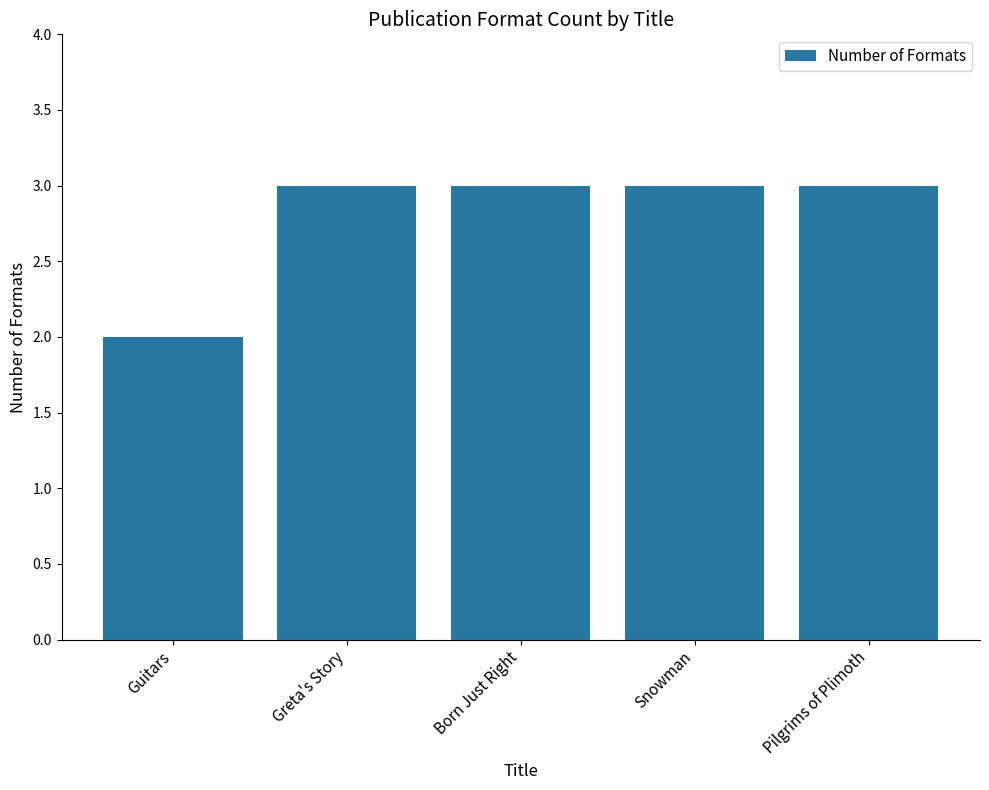

Reading left to right, transcribe all the data shown in this chart.

Guitars=2	Greta's Story=3	Born Just Right=3	Snowman=3	Pilgrims of Plimoth=3